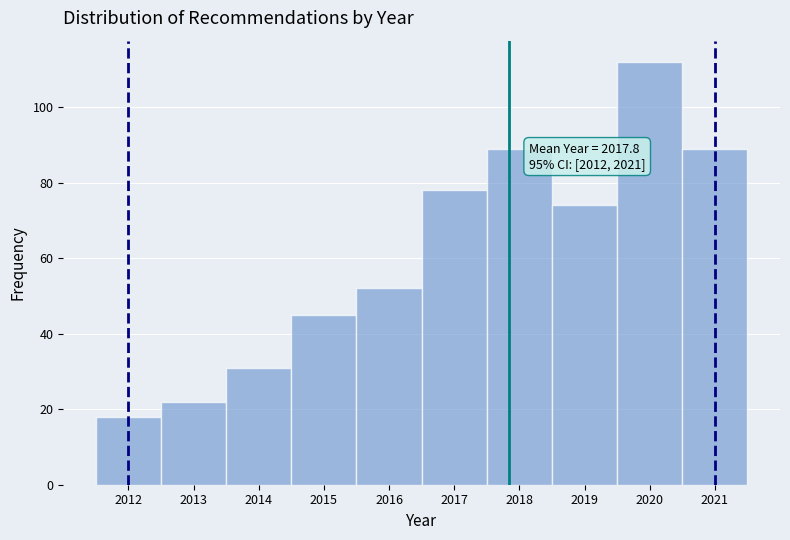

Which range on the x-axis has the tallest bar?

2019.5 to 2020.5